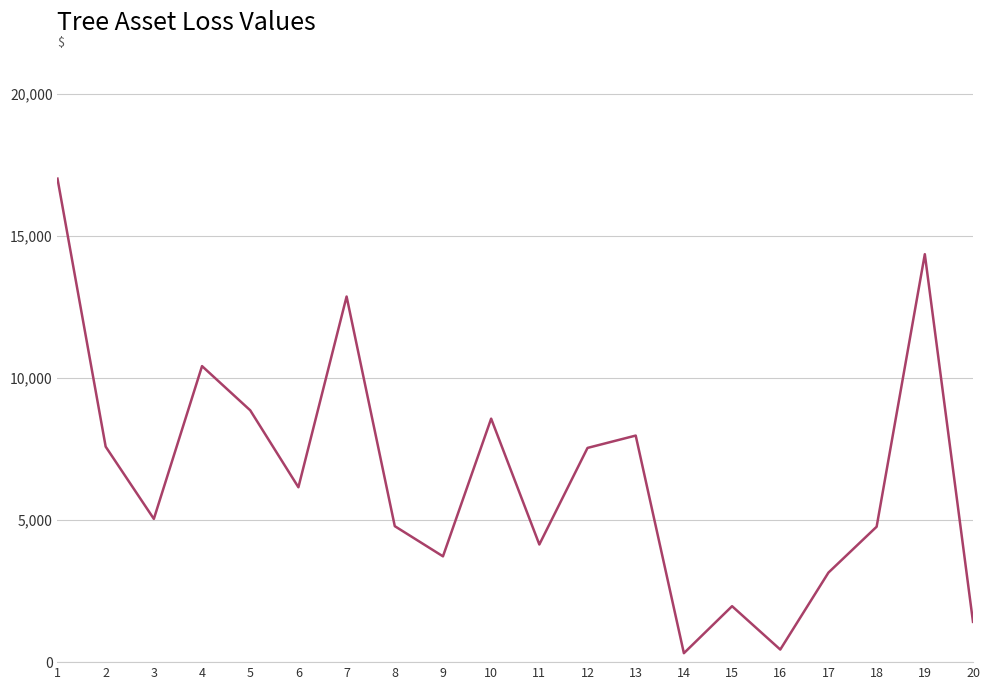

Is it true that the value at 11 is 5863.5?

False